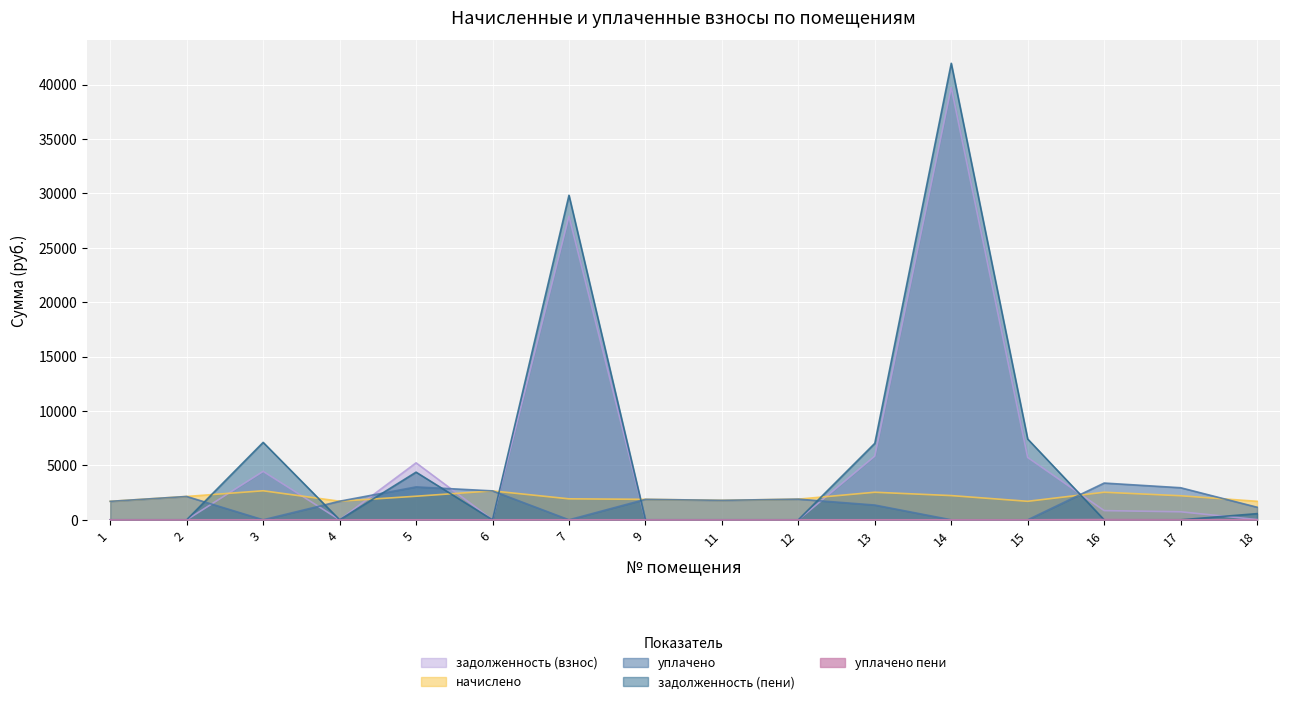

At how many categories does at least one series exceed 5943?

5